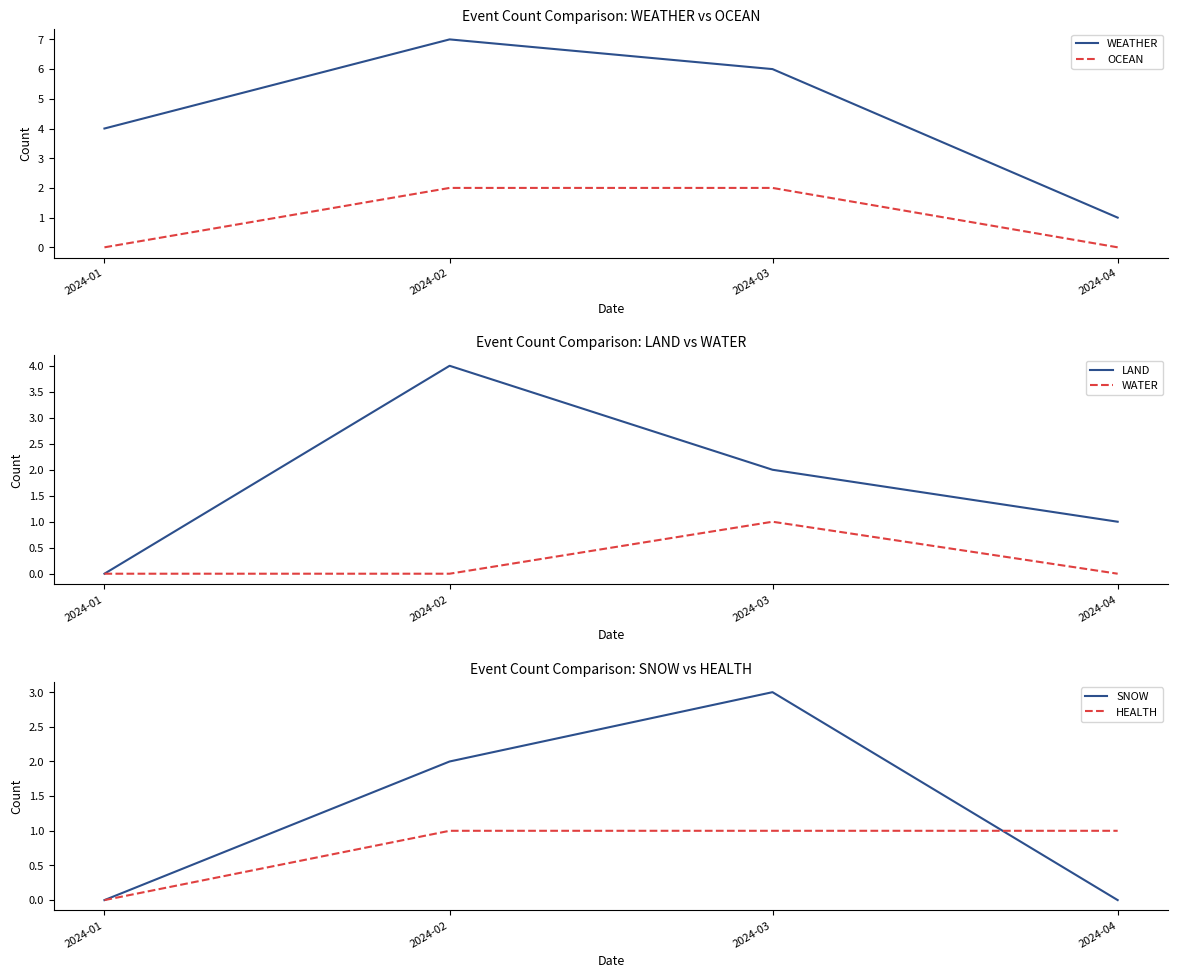

Reading left to right, what are all the values shown in this chart?

WEATHER: 2024-01=4	2024-02=7	2024-03=6	2024-04=1
OCEAN: 2024-01=0	2024-02=2	2024-03=2	2024-04=0
LAND: 2024-01=0	2024-02=4	2024-03=2	2024-04=1
WATER: 2024-01=0	2024-02=0	2024-03=1	2024-04=0
SNOW: 2024-01=0	2024-02=2	2024-03=3	2024-04=0
HEALTH: 2024-01=0	2024-02=1	2024-03=1	2024-04=1